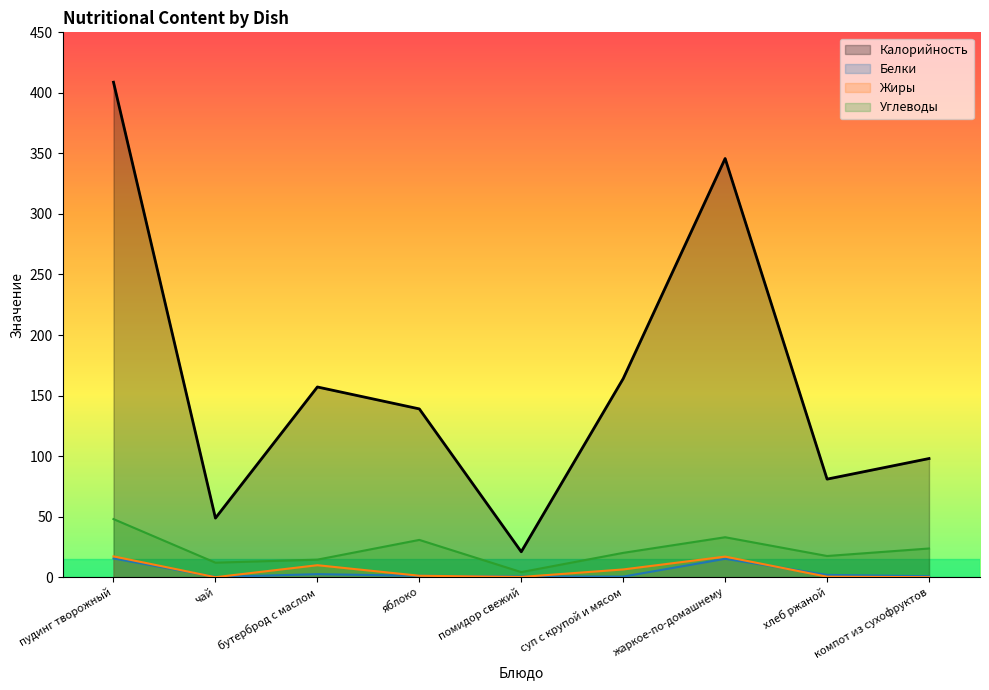

True or false: Углеводы and Жиры intersect in this chart.

False